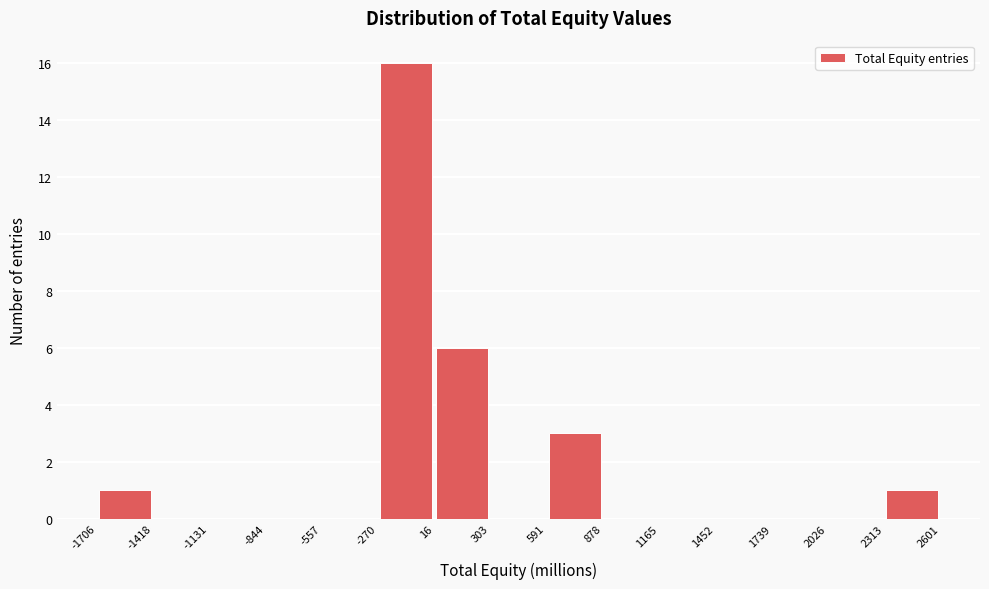

Reading left to right, list every bar in this chart as the range it spans on the x-axis followed by its height. The values are not printed on the chart, so give them approximately, as read against the axis.

-1706 to -1418: 1
-1418 to -1131: 0
-1131 to -844: 0
-844 to -557: 0
-557 to -270: 0
-270 to 16: 16
16 to 303: 6
303 to 591: 0
591 to 878: 3
878 to 1165: 0
1165 to 1452: 0
1452 to 1739: 0
1739 to 2026: 0
2026 to 2313: 0
2313 to 2601: 1